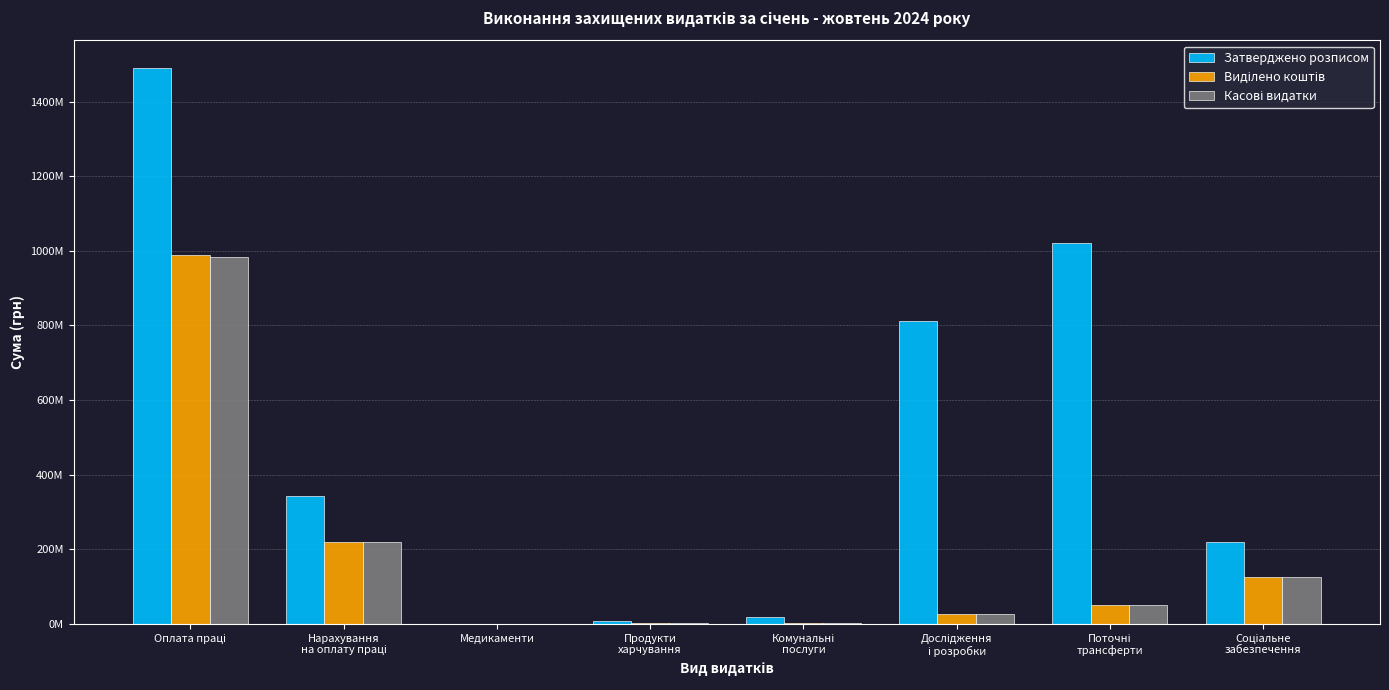

Are the bars horizontal?

No